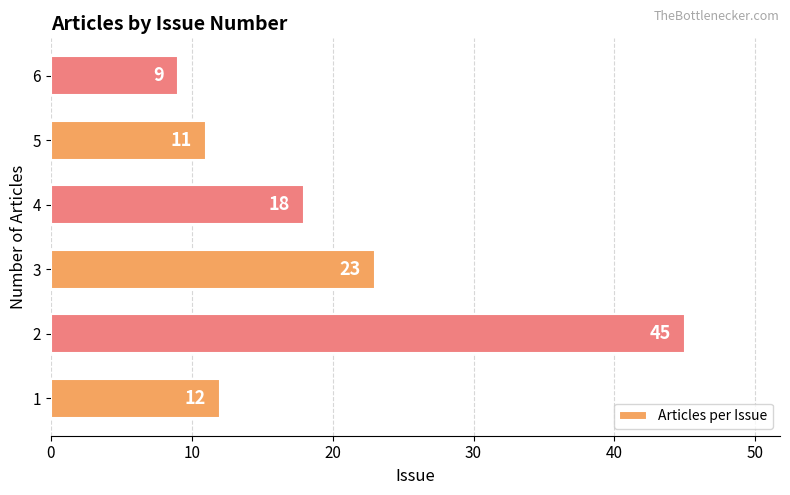

Rank the categories by value from highest to lowest.

2, 3, 4, 1, 5, 6